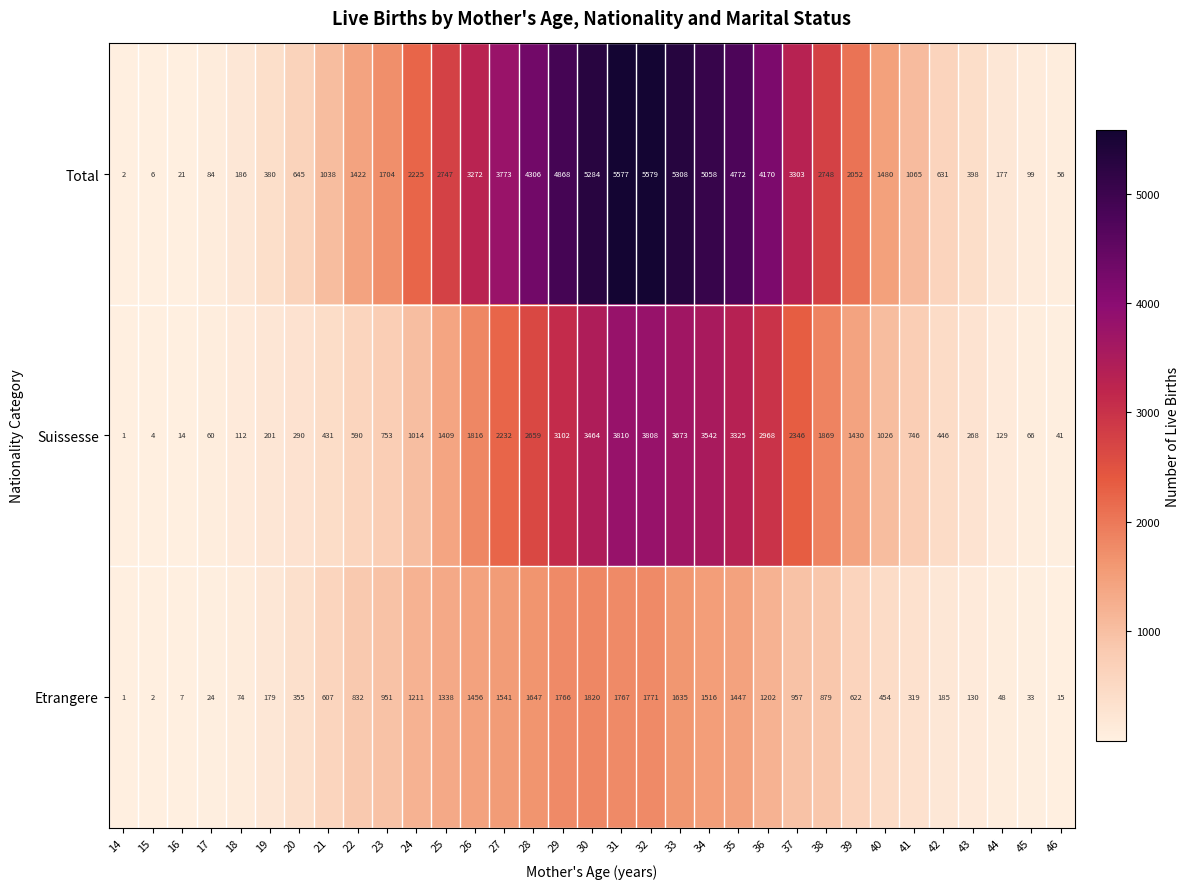

The Total series shows 56 at 46. True or false?

True